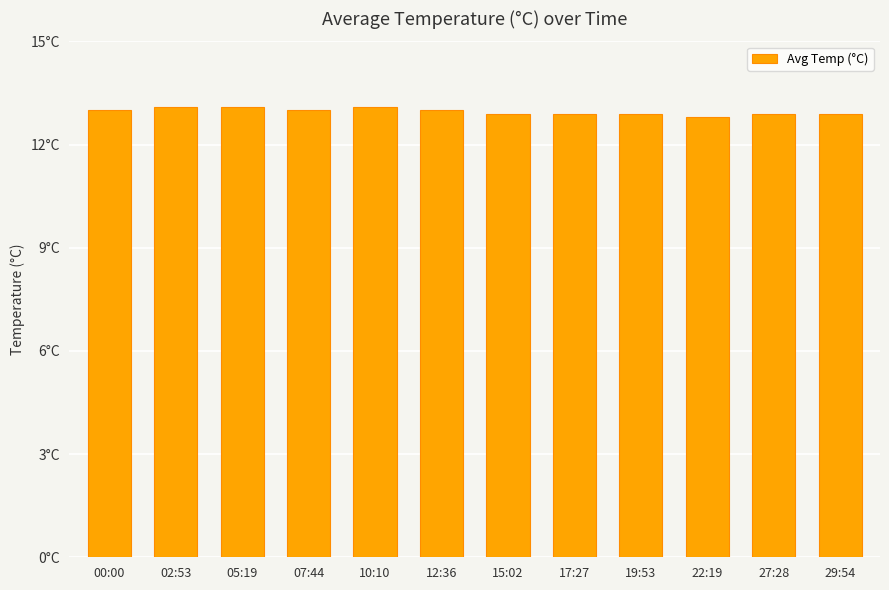

What is the value of the 5th bar from the left?

13.1